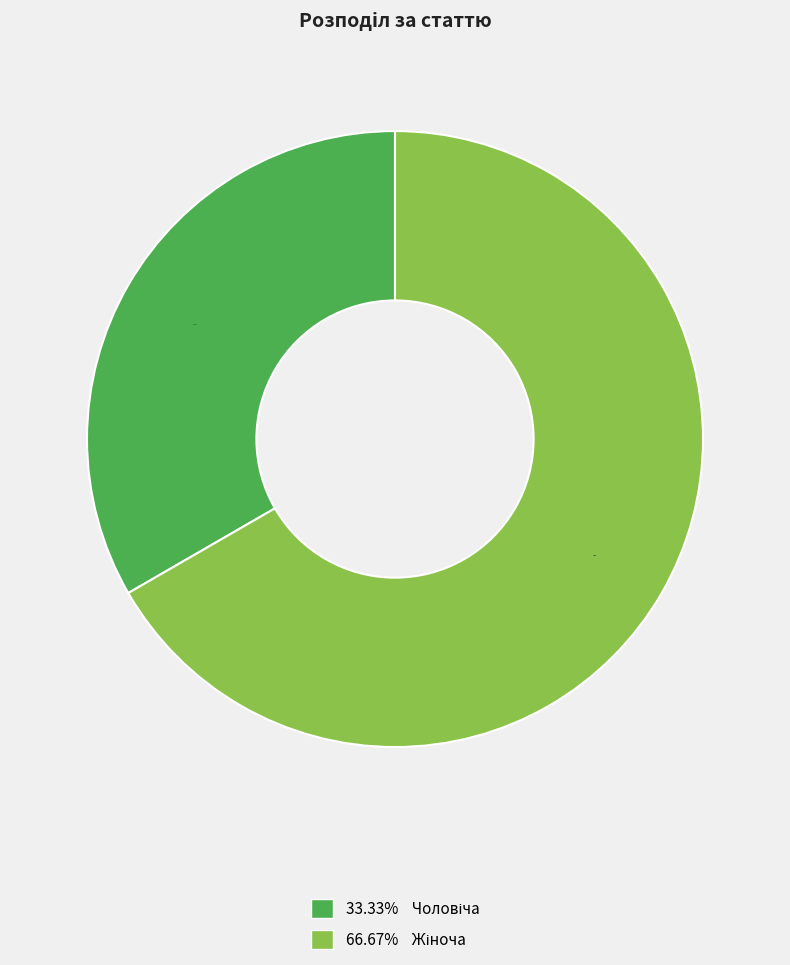

Does any single category account for the majority?

Yes